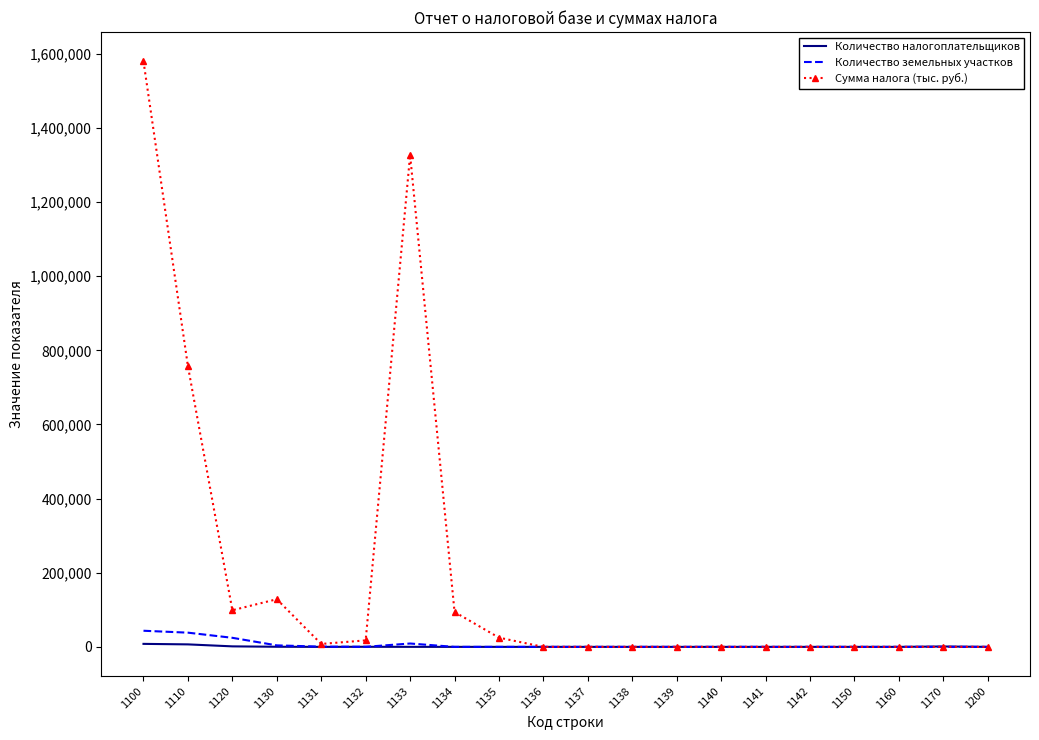

At how many categories does at least one series exceed 726258?

3